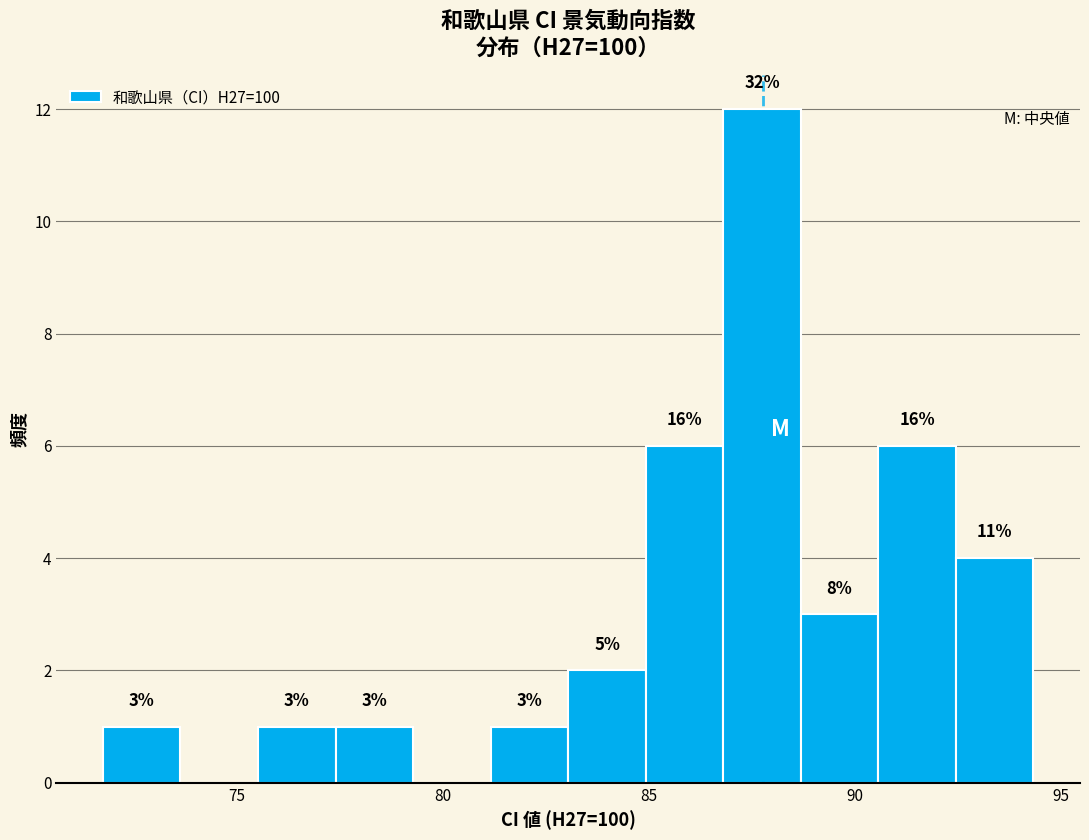

Around what value on the x-axis is the tallest bar? Give the approximate position of its centre, as read against the axis.

87.5